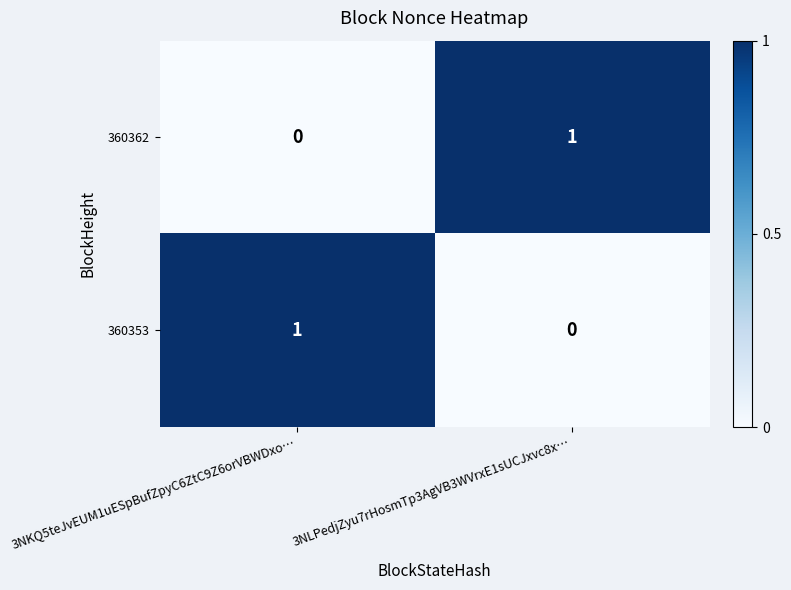

How many series are shown in this chart?

2